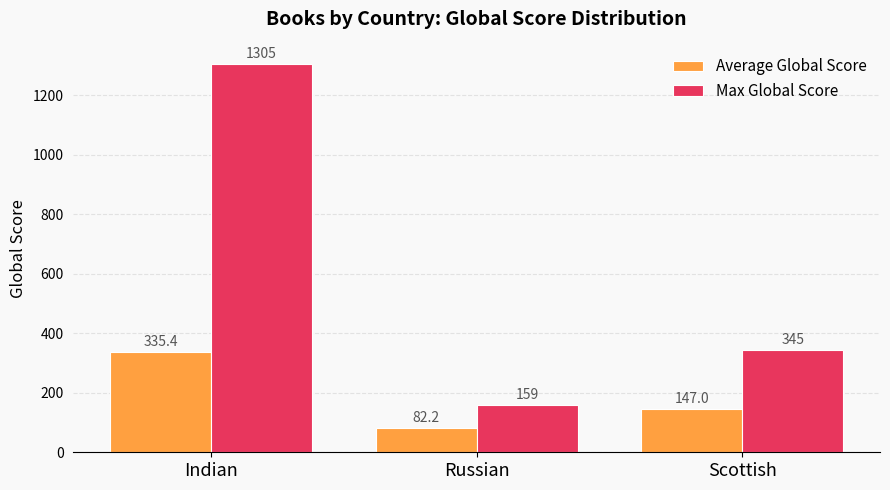

What is the sum of the Max Global Score values at Scottish and Russian?

504.0